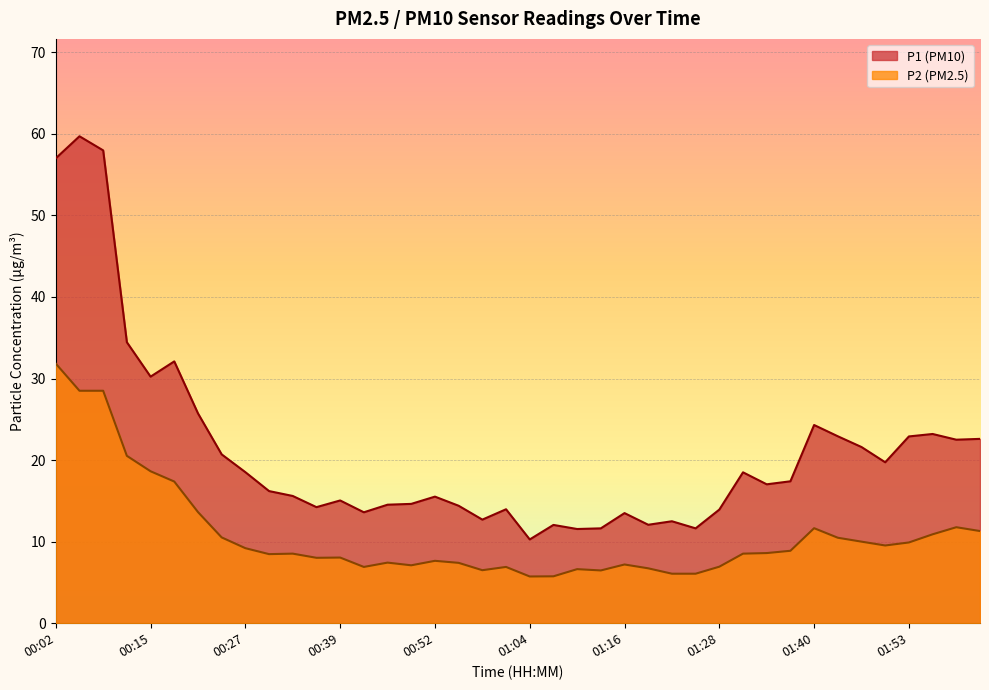

The value of P2 at 00:18 is 17.4. True or false?

True